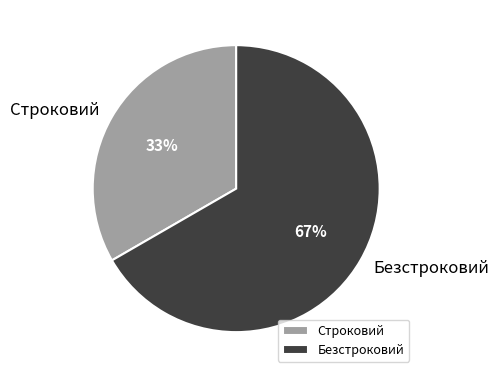

Approximately how many times larger is the value at Строковий compared to Безстроковий?

0.5